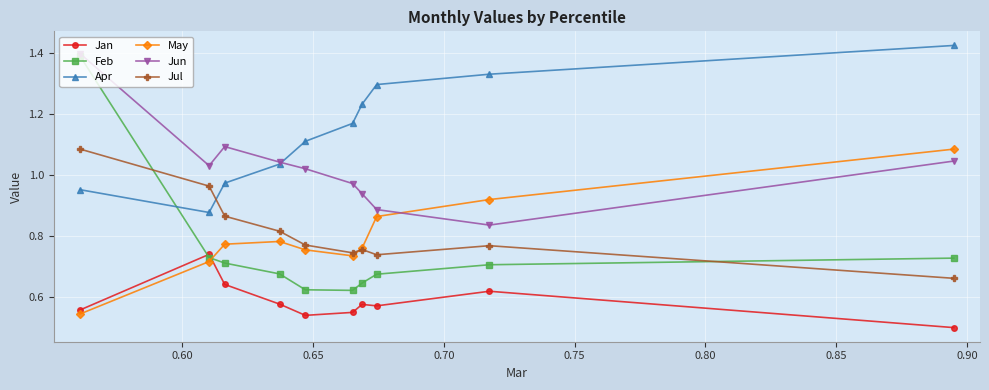

After their last crossing, which series has the higher values: Feb or Jul?

Feb